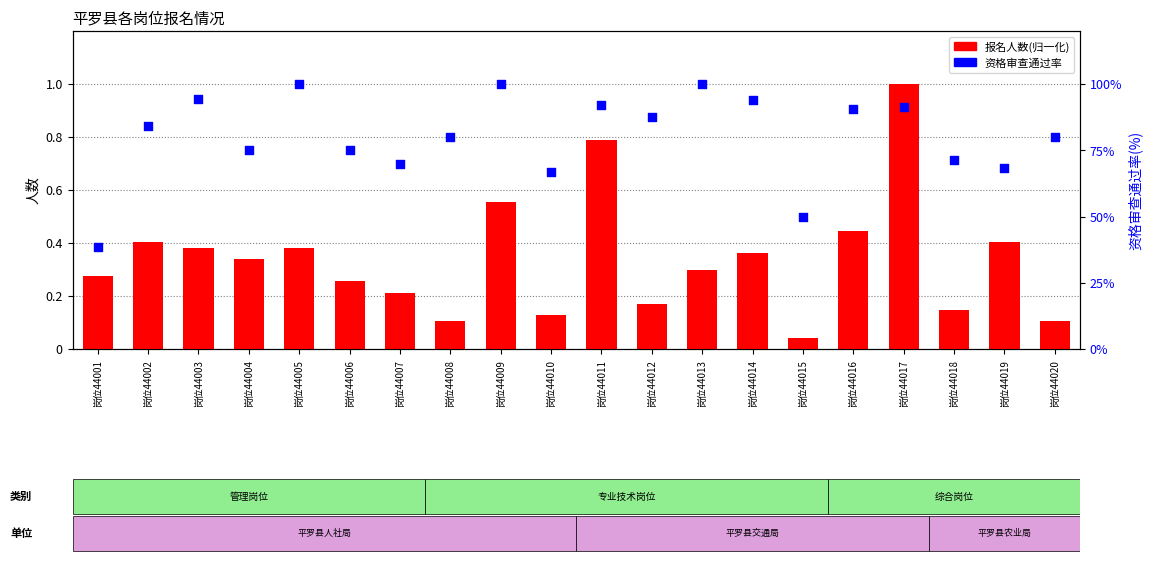

What is the total value across all series at 岗位44004?

1.1